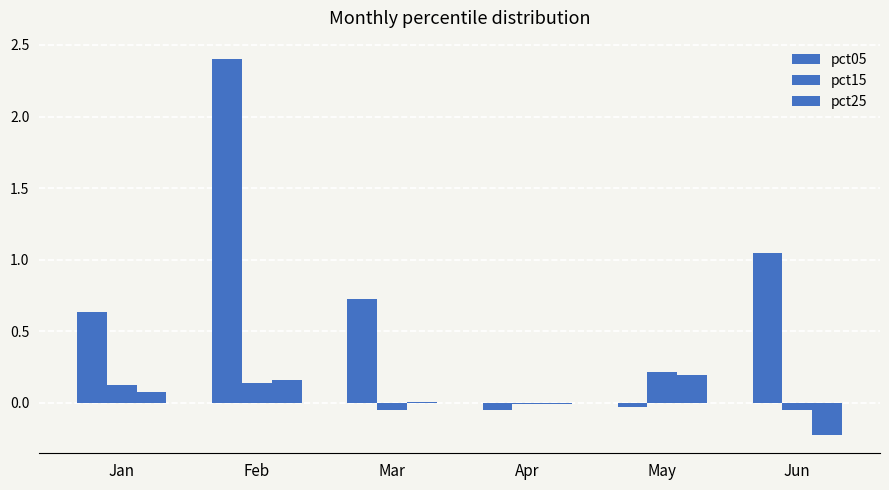

What is the difference between the maximum and second lowest values in the pct05 series?

2.4